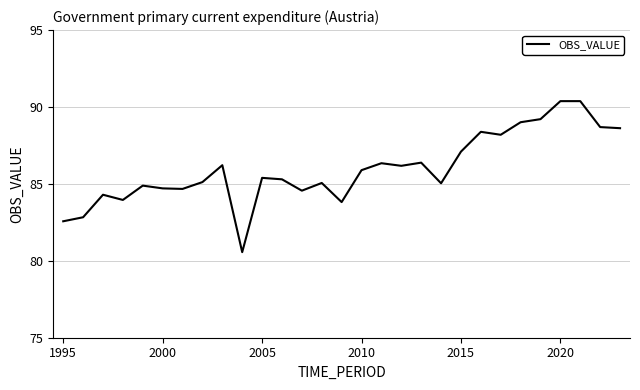

What is the maximum value shown in the chart?

90.4